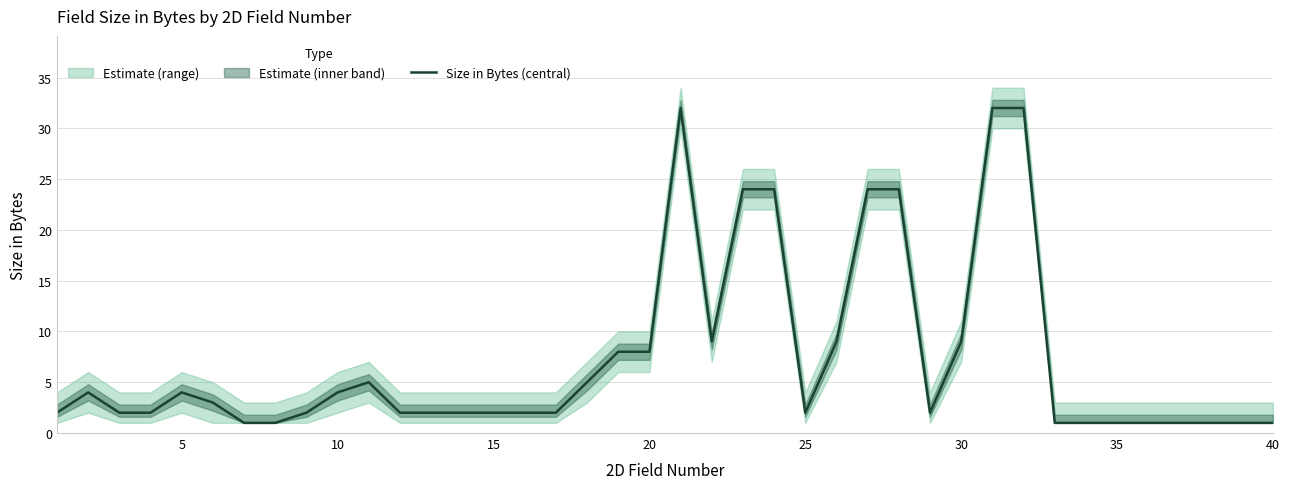

What is the greatest value displayed?

32